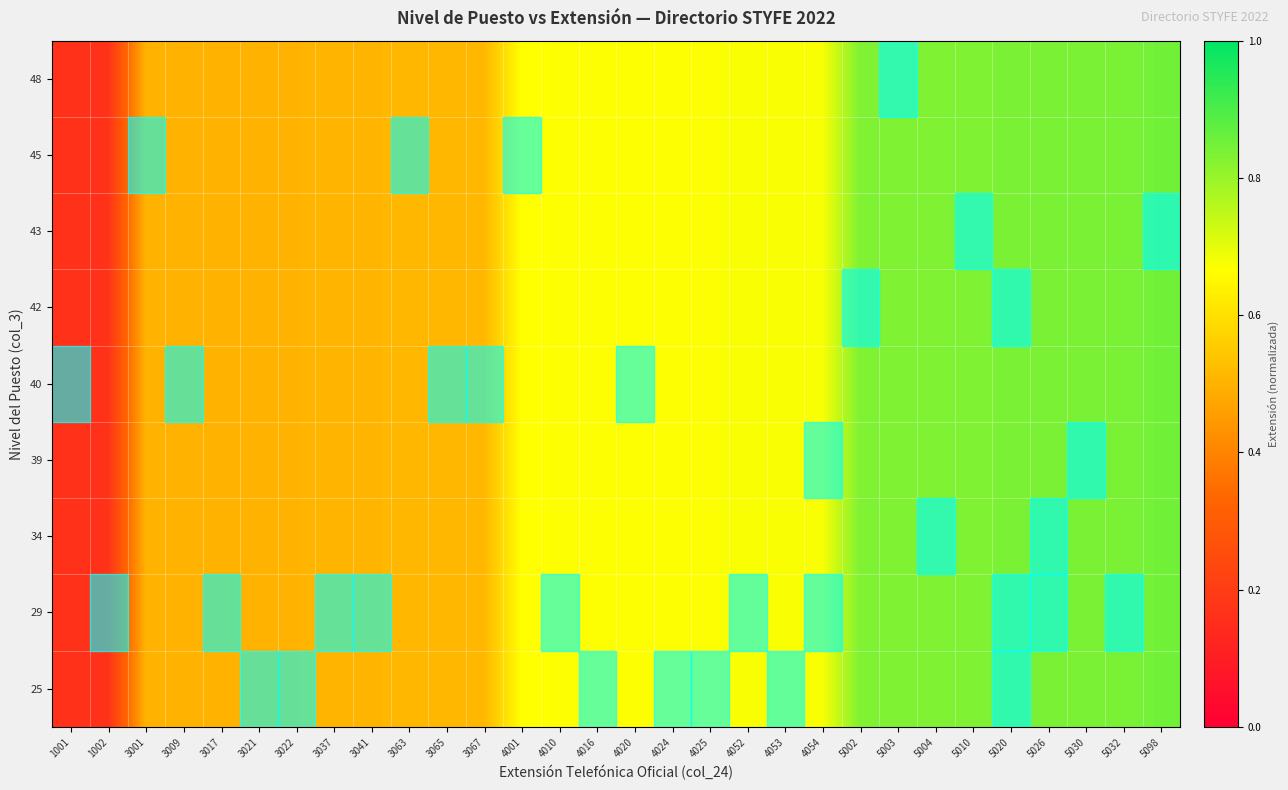

How many data points does each series have?

30